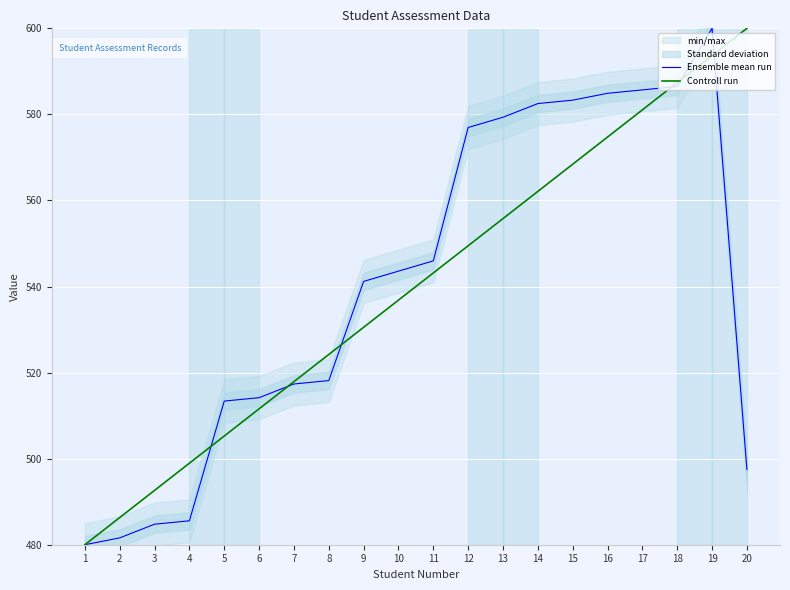

The Controll run series shows 511.6 at 6. True or false?

True